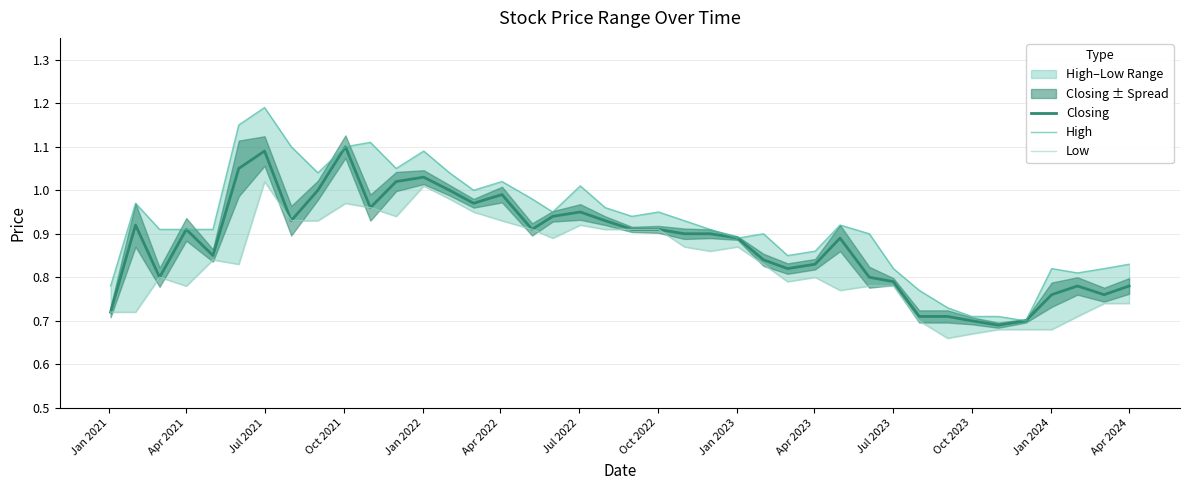

True or false: Closing has more than 1 interior local peaks.

True